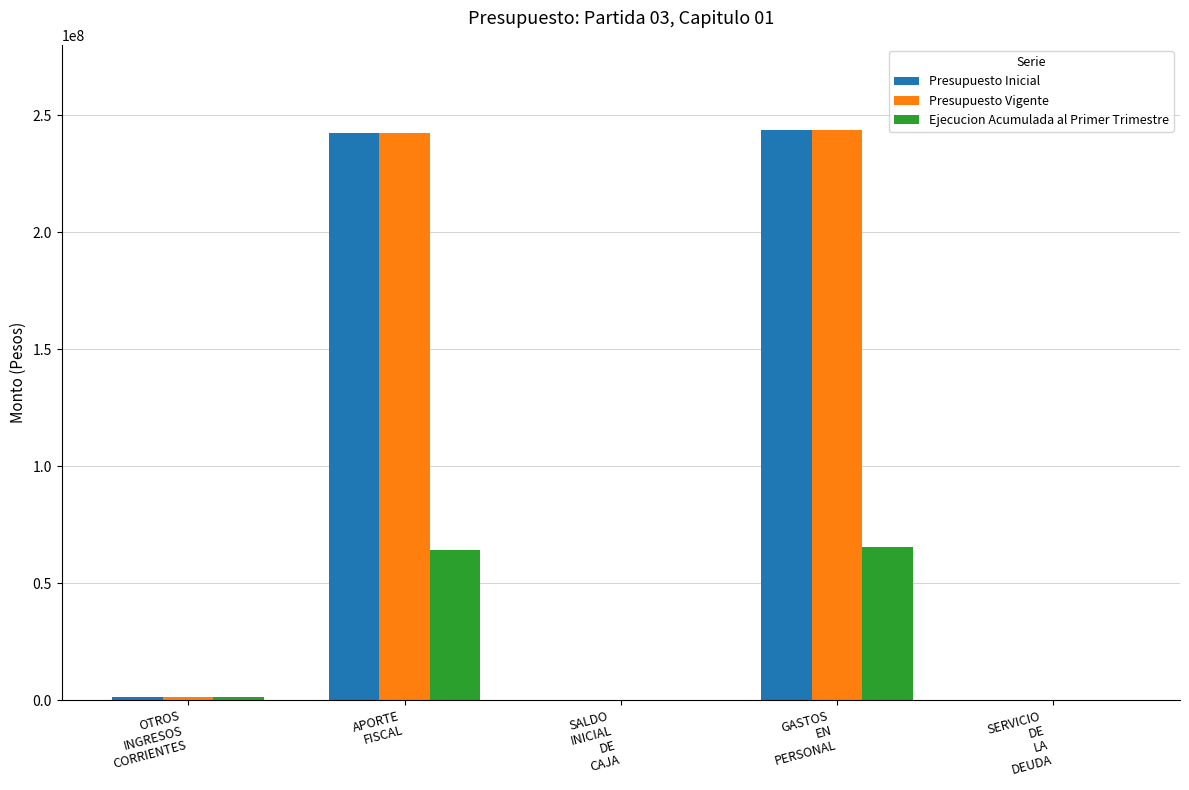

What is the greatest value displayed?

243726524